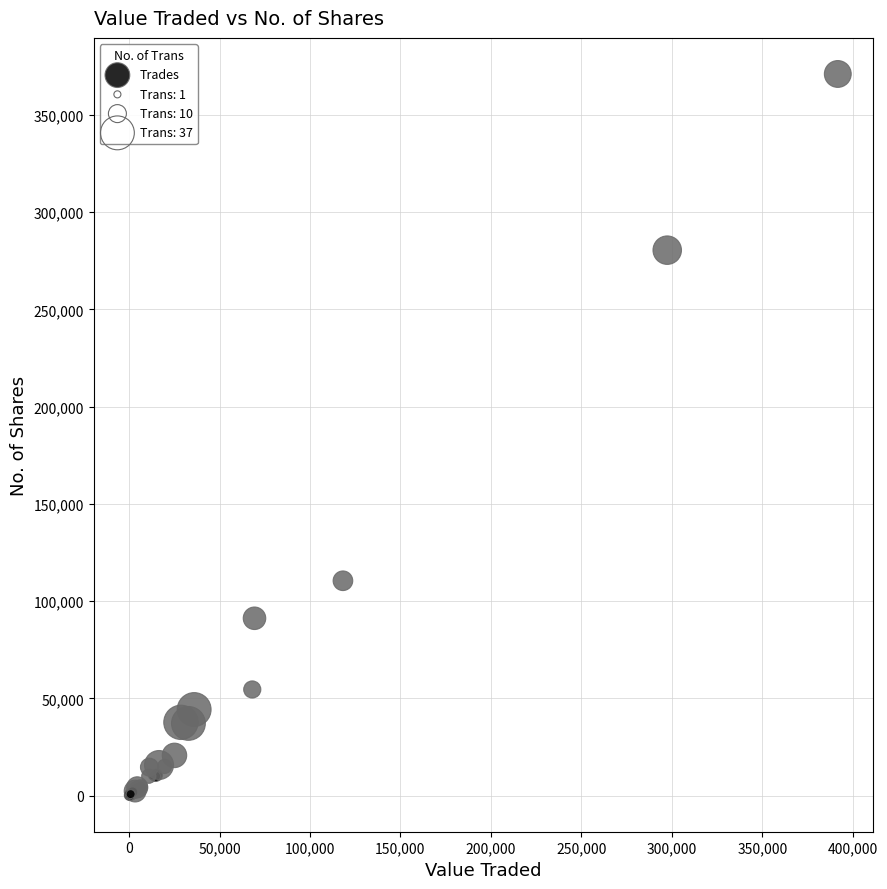

What Y value in the scatter plot is closest to 185540?

110500